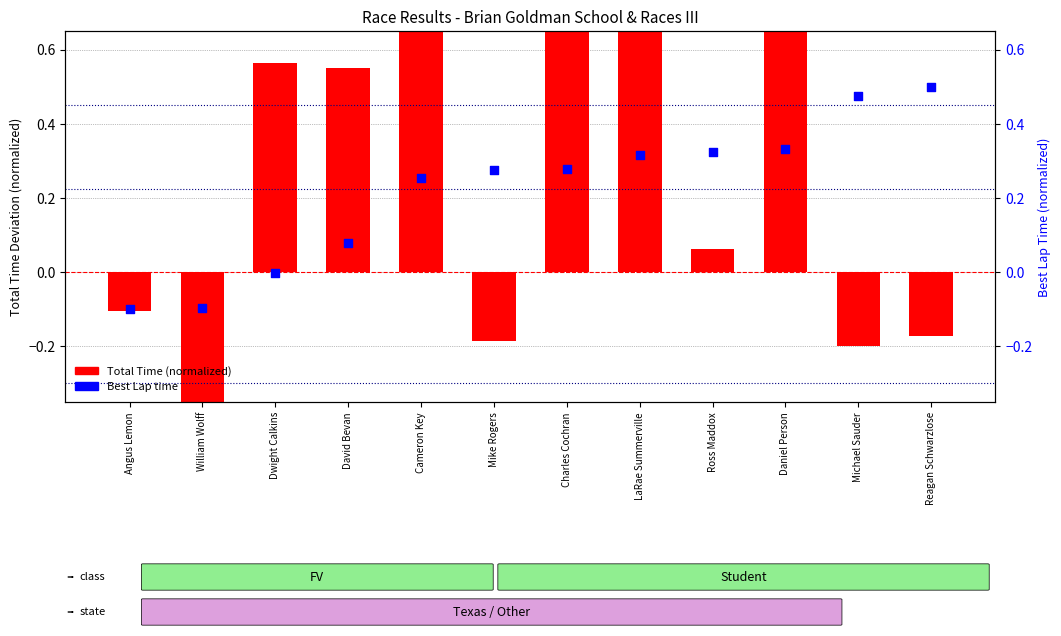

What are all the series names shown in the legend?

Total Time (normalized), Best Lap time